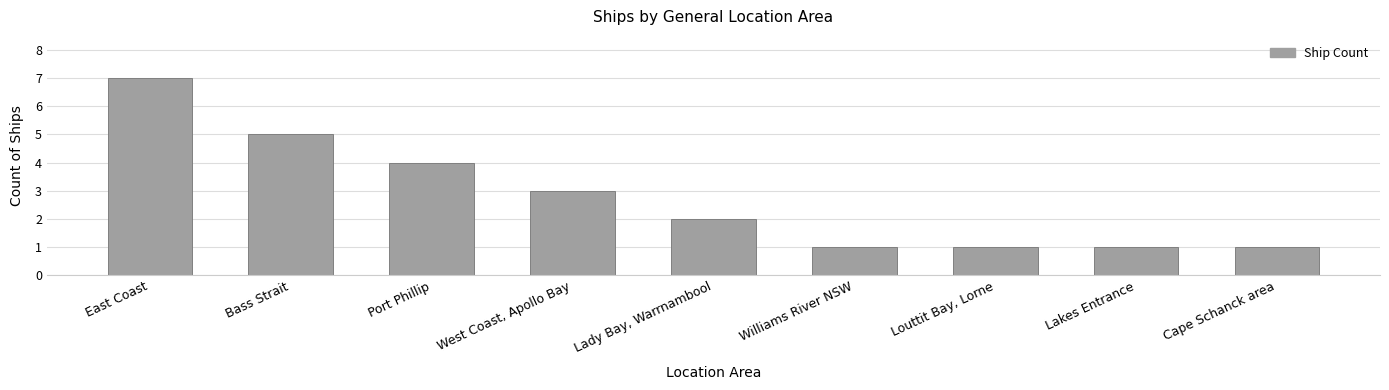

What is the label of the 7th bar from the left?

Louttit Bay, Lorne